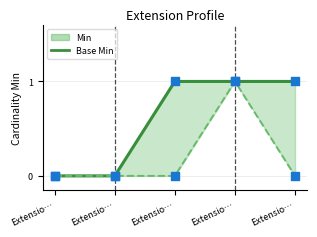

At which category is the sum across all series the highest?

Extensio…